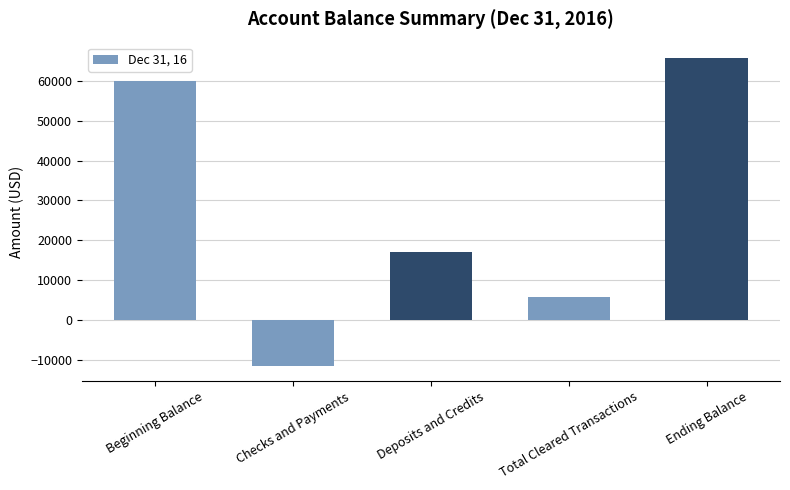

At which label is the value closest to 27171?

Deposits and Credits